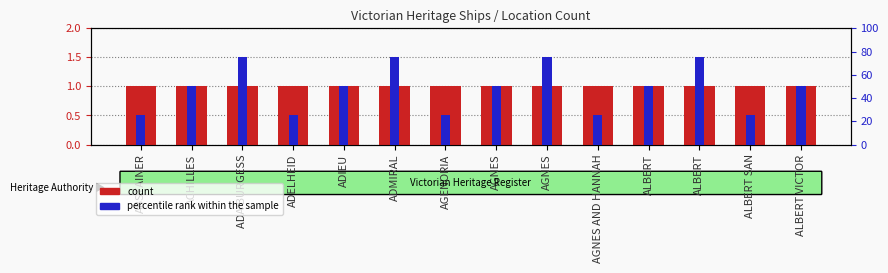

Is the value of count at ACHILLES greater than the value of percentile rank within the sample at ADMIRAL?

No